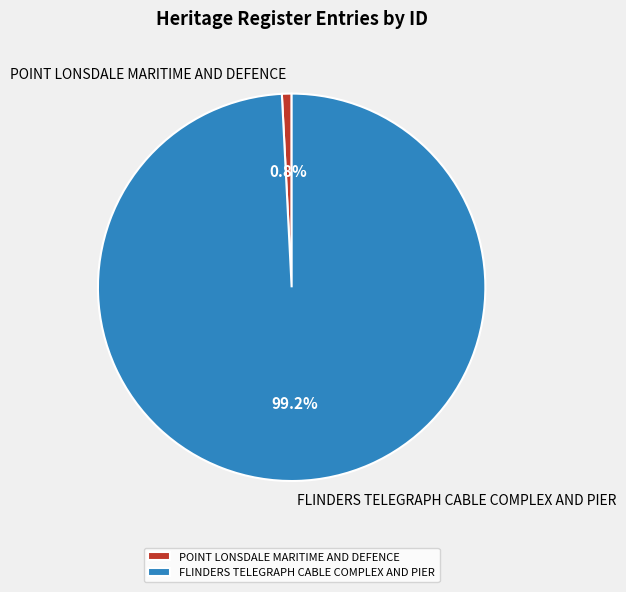

To the nearest percent, what is the combined percentage of FLINDERS TELEGRAPH CABLE COMPLEX AND PIER and POINT LONSDALE MARITIME AND DEFENCE?

100%